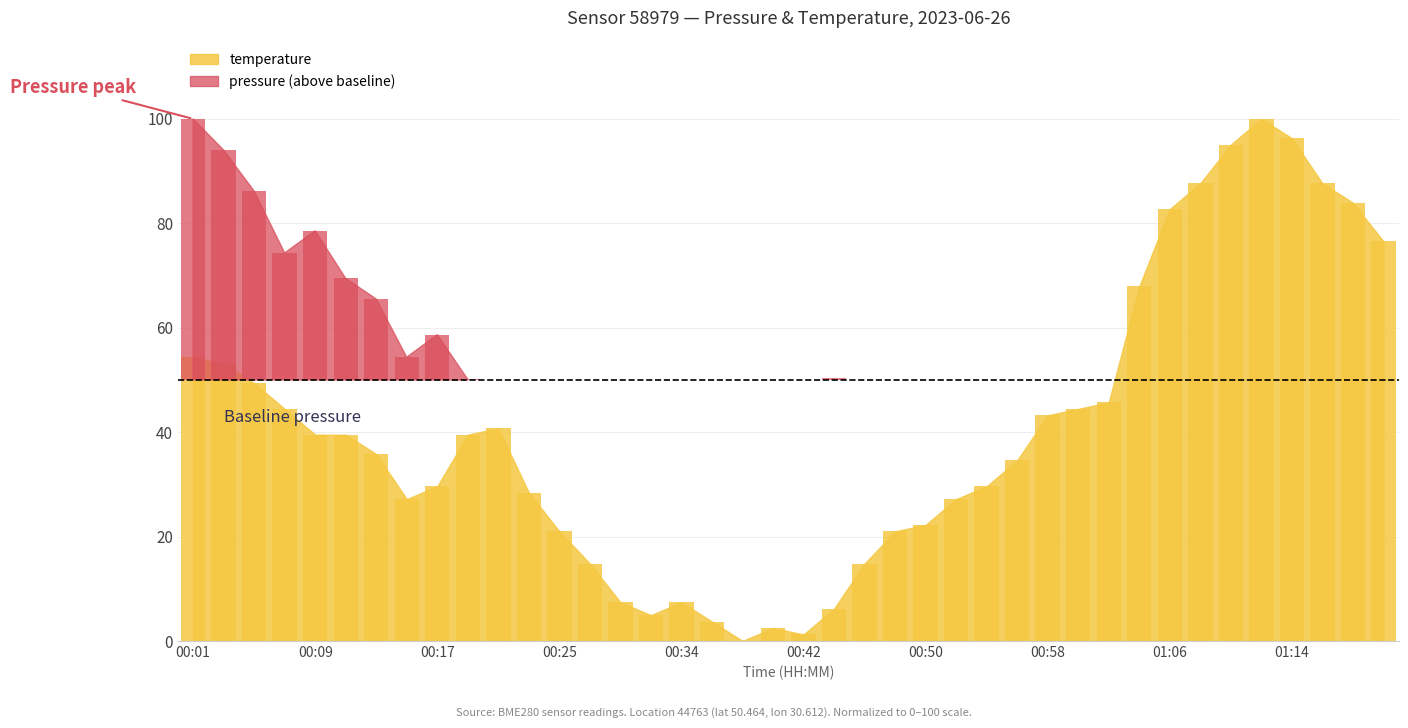

The temperature series shows 9.7 at 00:29. True or false?

False